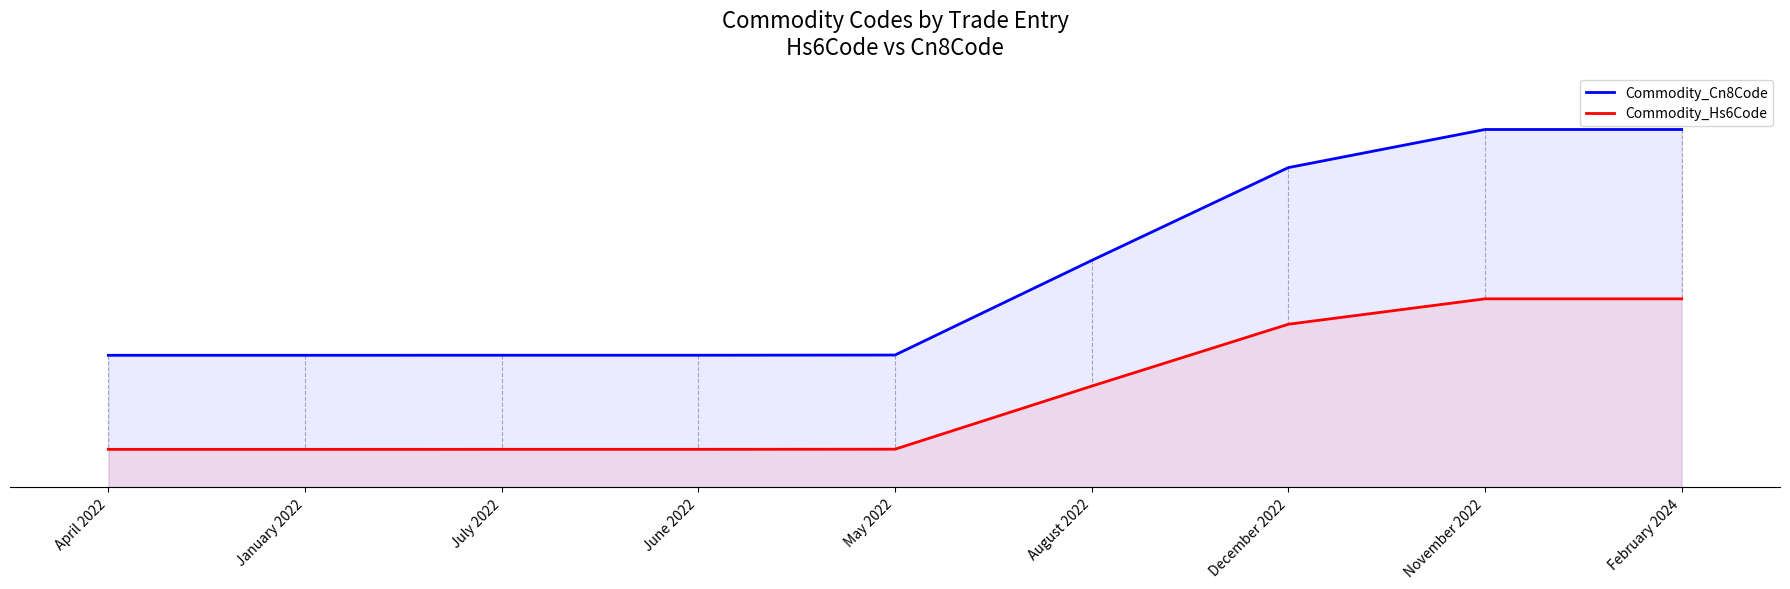

What is the label of the 4th point from the left?

June 2022